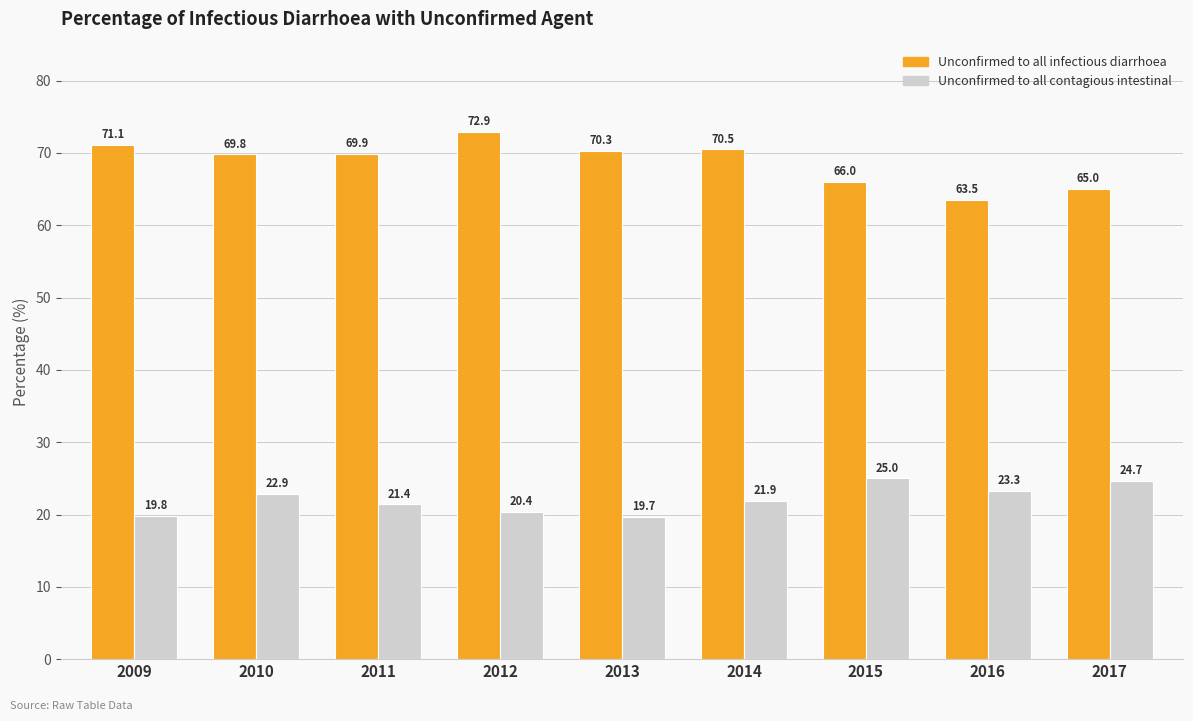

What are all the series names shown in the legend?

Unconfirmed to all infectious diarrhoea, Unconfirmed to all contagious intestinal